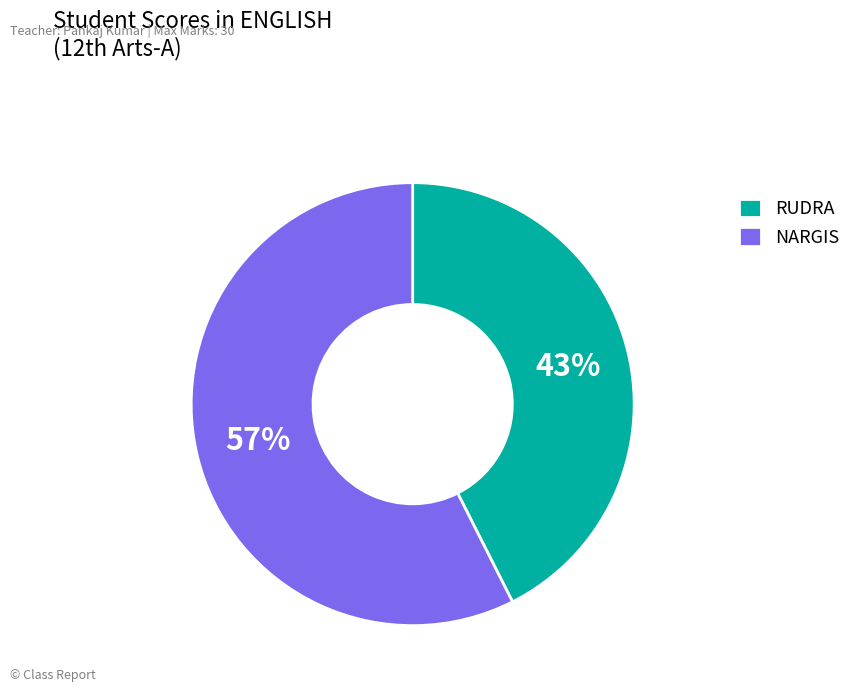

Which slice is the largest?

NARGIS